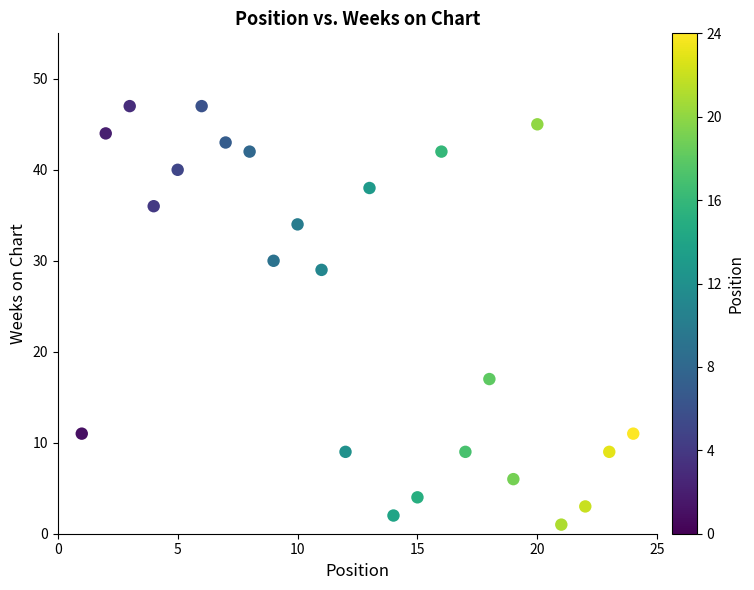

What is the range of Y values (max minus min)?

46